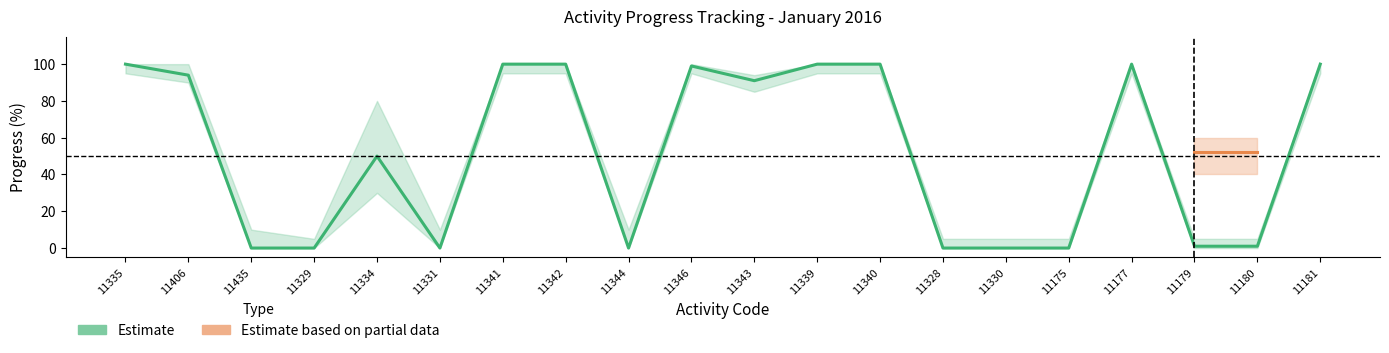

Reading left to right, list all the values displayed in this chart.

Estimate_mid: 100	94	0	0	50	0	100	100	0	99	91	100	100	0	0	0	100	1	1	100
Estimate_upper: 100	100	10	5	80	10	100	100	10	100	94	100	100	5	5	5	100	5	5	100
Estimate_lower: 95	90	0	0	30	0	95	95	0	95	85	95	95	0	0	0	95	0	0	95
Partial_mid: 0	0	0	0	0	0	0	0	0	0	0	0	0	0	0	0	0	52	52	0
Partial_upper: 0	0	0	0	0	0	0	0	0	0	0	0	0	0	0	0	0	60	60	0
Partial_lower: 0	0	0	0	0	0	0	0	0	0	0	0	0	0	0	0	0	40	40	0